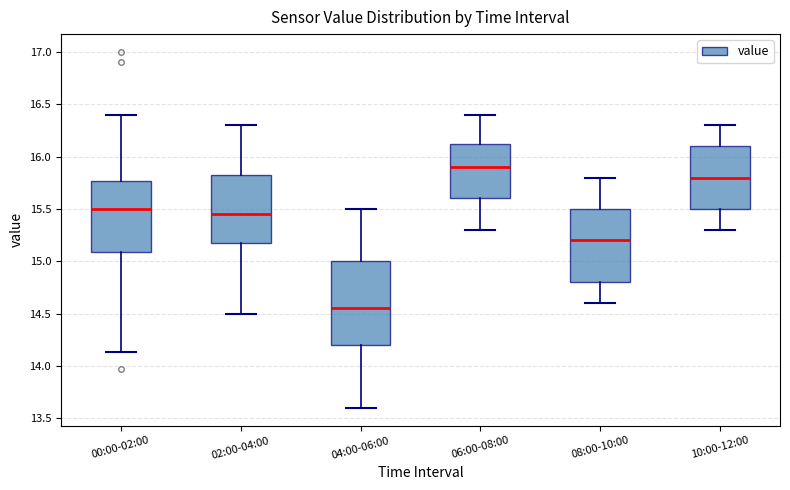

Which box has the highest median line?

06:00-08:00